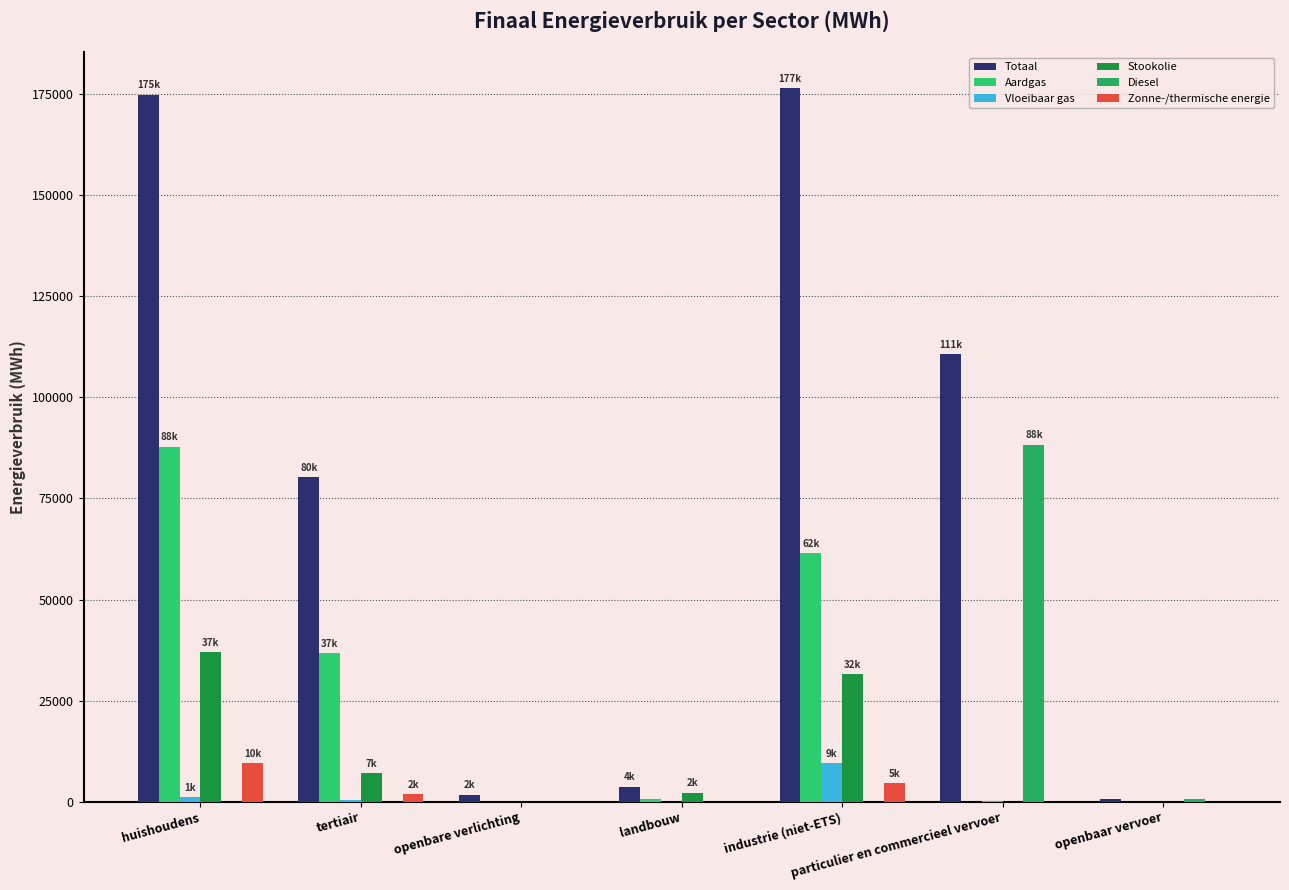

Count the number of data series in this chart.

6